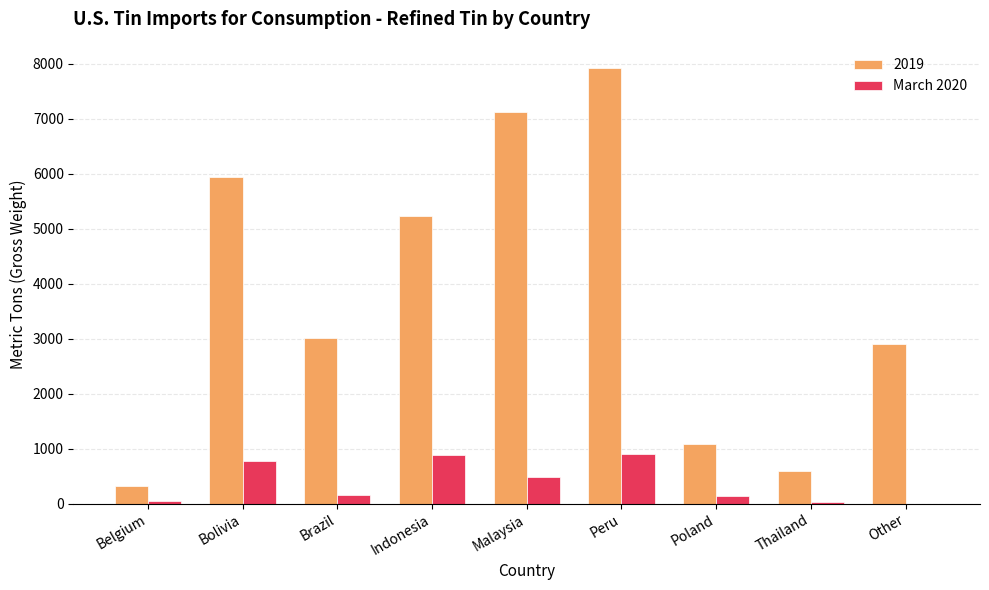

Which category has the highest value across all series?

Peru